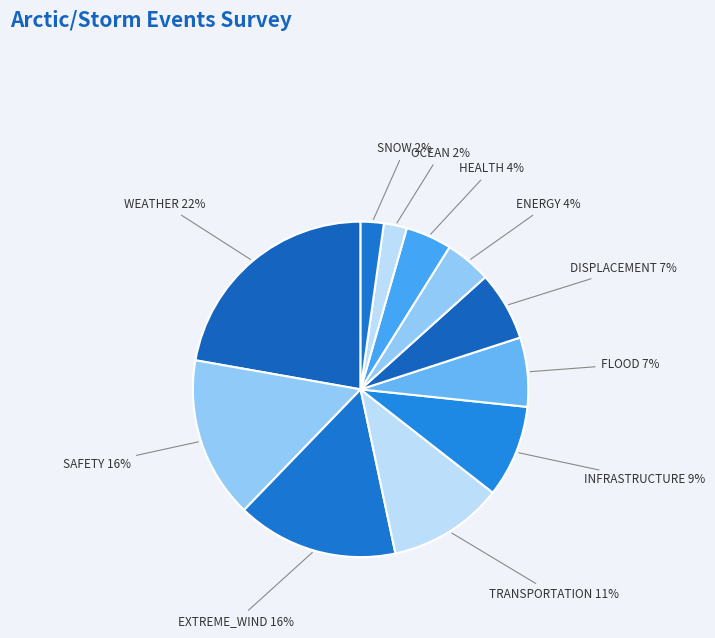

How many segments does this pie chart have?

11